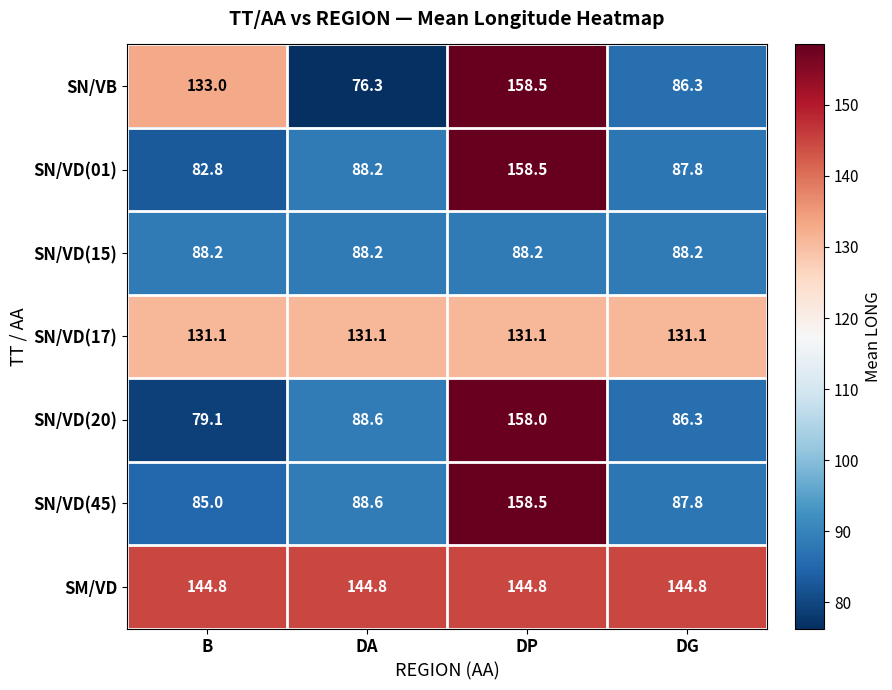

What is the average value of the SN/VB series?

113.5